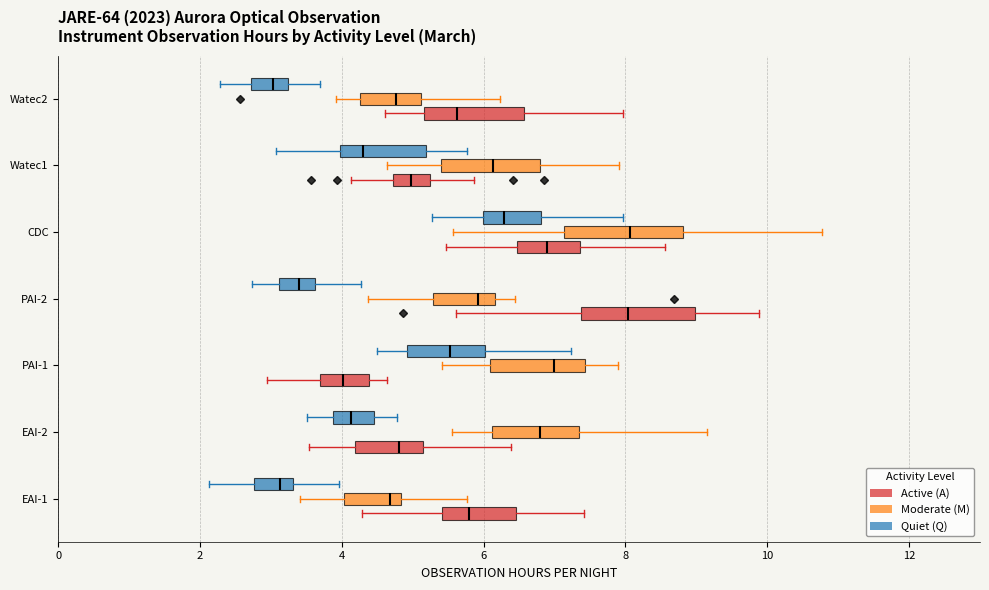

Reading bottom to top, read every box against the x-axis: the position of its median line, the range the box covers, and the ends of its whiskers. The values are not printed on the chart, so give them approximately, as read against the axis.

EAI-1 (Active (A)): median 5.8, box 5.4 to 6.4, whiskers 4.2 to 7.4
EAI-1 (Moderate (M)): median 4.6, box 4.0 to 4.8, whiskers 3.4 to 5.8
EAI-1 (Quiet (Q)): median 3.2, box 2.8 to 3.4, whiskers 2.2 to 4.0
EAI-2 (Active (A)): median 4.8, box 4.2 to 5.2, whiskers 3.6 to 6.4
EAI-2 (Moderate (M)): median 6.8, box 6.2 to 7.4, whiskers 5.6 to 9.2
EAI-2 (Quiet (Q)): median 4.2, box 3.8 to 4.4, whiskers 3.6 to 4.8
PAI-1 (Active (A)): median 4.0, box 3.6 to 4.4, whiskers 3.0 to 4.6
PAI-1 (Moderate (M)): median 7.0, box 6.0 to 7.4, whiskers 5.4 to 7.8
PAI-1 (Quiet (Q)): median 5.6, box 5.0 to 6.0, whiskers 4.4 to 7.2
PAI-2 (Active (A)): median 8.0, box 7.4 to 9.0, whiskers 5.6 to 9.8
PAI-2 (Moderate (M)): median 6.0, box 5.2 to 6.2, whiskers 4.4 to 6.4
PAI-2 (Quiet (Q)): median 3.4, box 3.2 to 3.6, whiskers 2.8 to 4.2
CDC (Active (A)): median 6.8, box 6.4 to 7.4, whiskers 5.4 to 8.6
CDC (Moderate (M)): median 8.0, box 7.2 to 8.8, whiskers 5.6 to 10.8
CDC (Quiet (Q)): median 6.2, box 6.0 to 6.8, whiskers 5.2 to 8.0
Watec1 (Active (A)): median 5.0, box 4.8 to 5.2, whiskers 4.2 to 5.8
Watec1 (Moderate (M)): median 6.2, box 5.4 to 6.8, whiskers 4.6 to 8.0
Watec1 (Quiet (Q)): median 4.4, box 4.0 to 5.2, whiskers 3.0 to 5.8
Watec2 (Active (A)): median 5.6, box 5.2 to 6.6, whiskers 4.6 to 8.0
Watec2 (Moderate (M)): median 4.8, box 4.2 to 5.2, whiskers 4.0 to 6.2
Watec2 (Quiet (Q)): median 3.0, box 2.8 to 3.2, whiskers 2.2 to 3.6